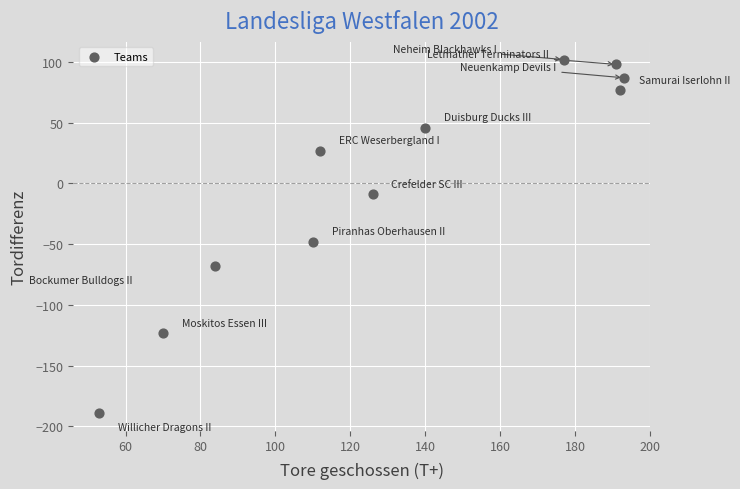

What is the range of Y values (max minus min)?

291